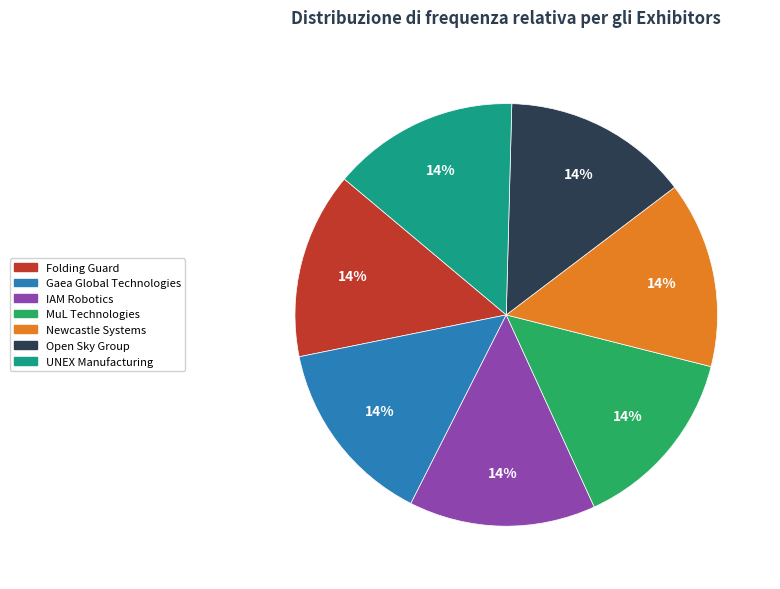

To the nearest percent, what is the average slice percentage?

14%